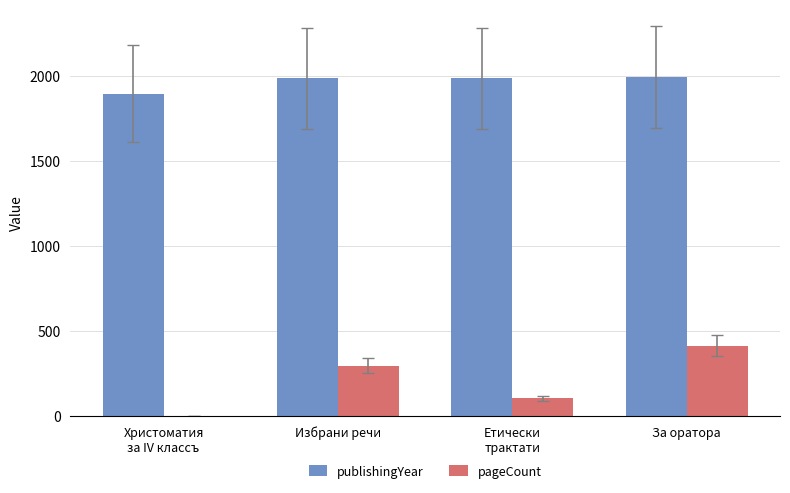

What is the sum of all pageCount values?

810